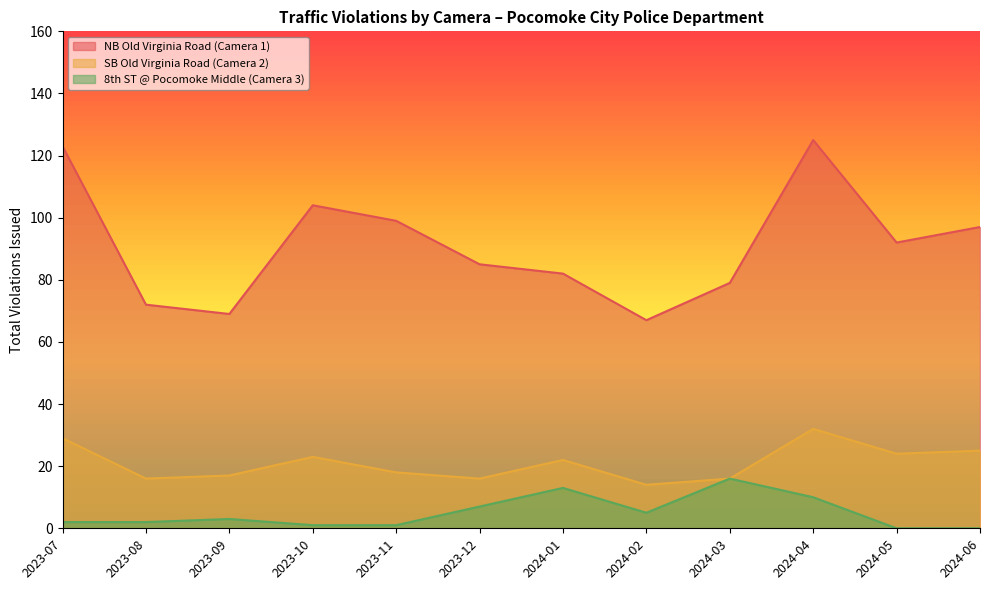

At which category is the sum across all series the highest?

2024-04